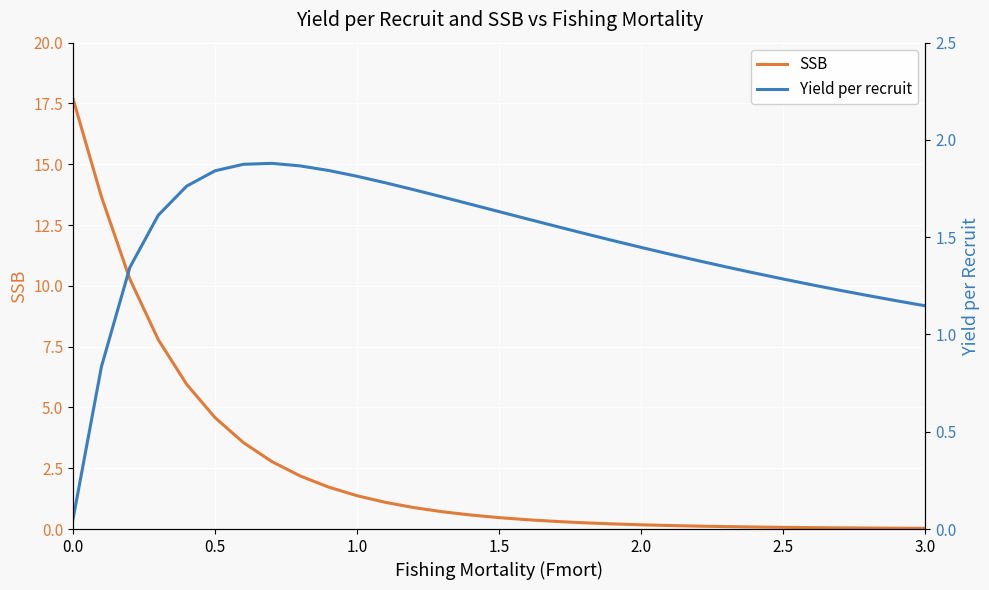

What is the difference between the maximum and minimum values in the Yield per recruit series?

1.8